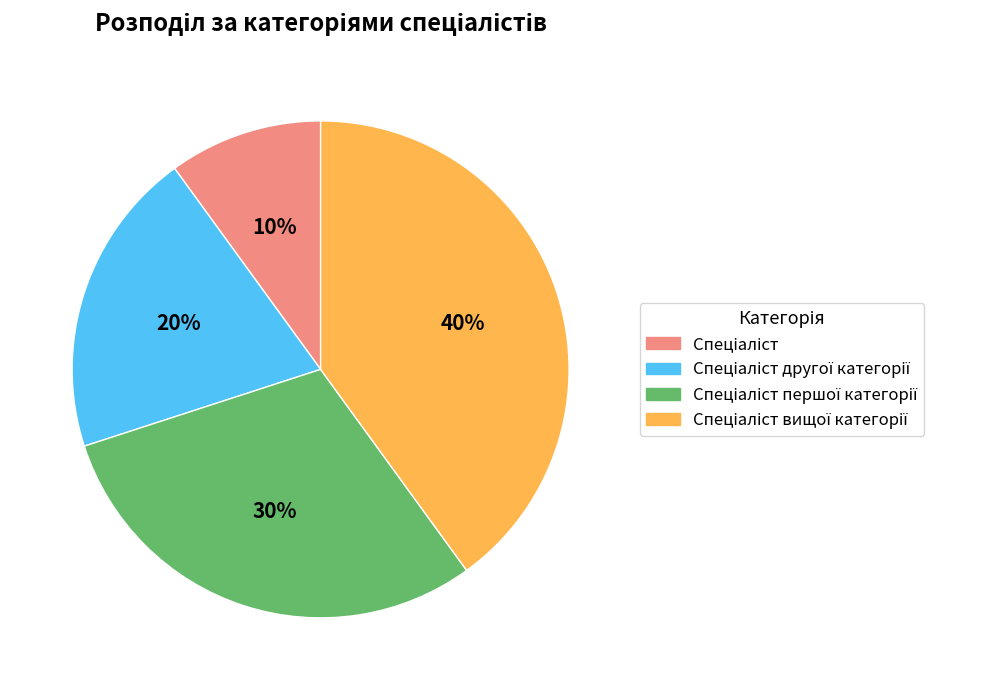

To the nearest percent, what is the average slice percentage?

25%